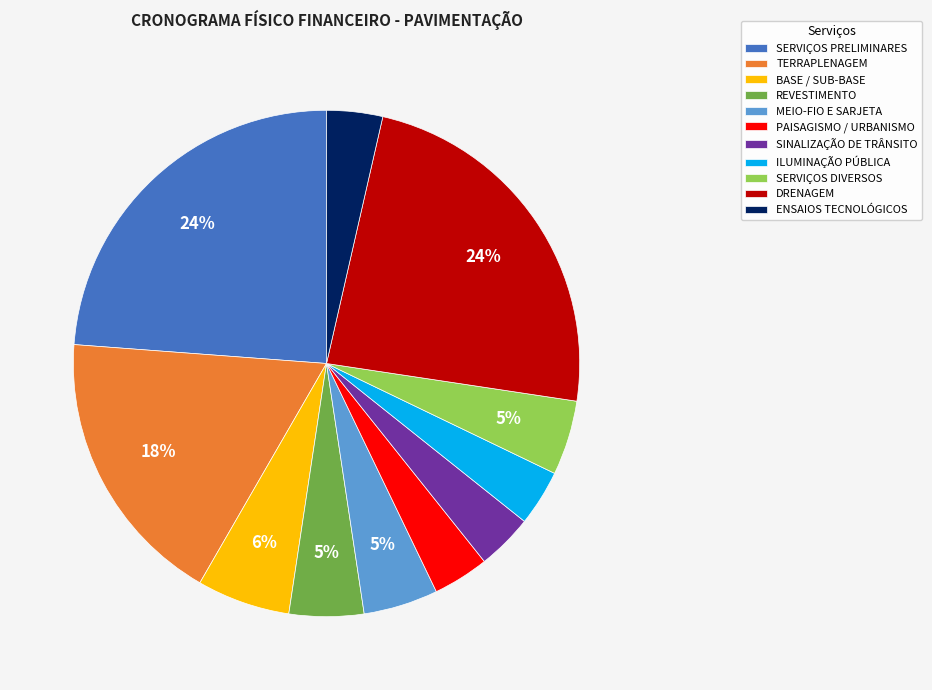

What is the ratio of the value at MEIO-FIO E SARJETA to the value at REVESTIMENTO?

1.0